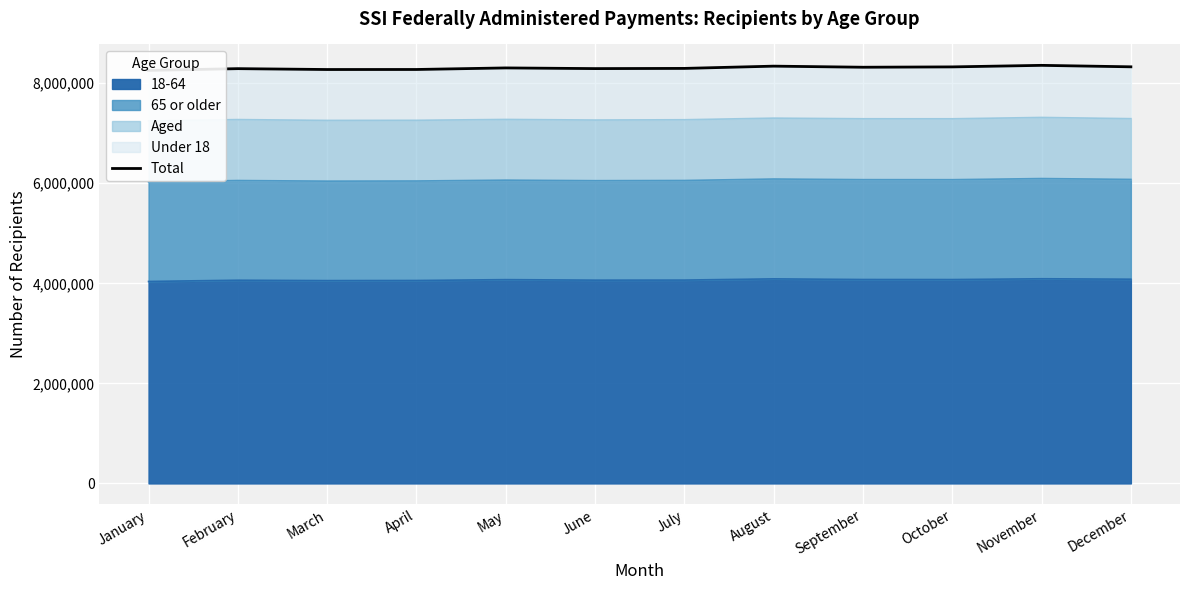

True or false: there are more than 0 points higher than both neighbors.

True